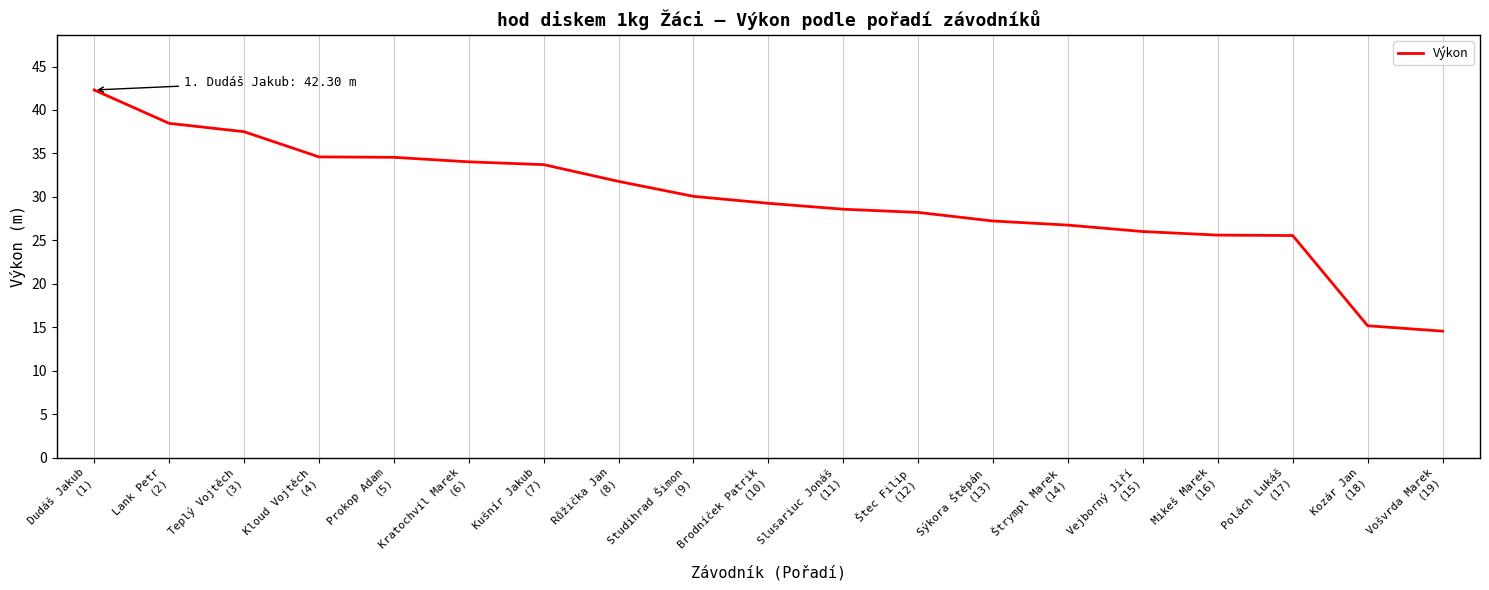

What is the smallest value displayed?

14.6